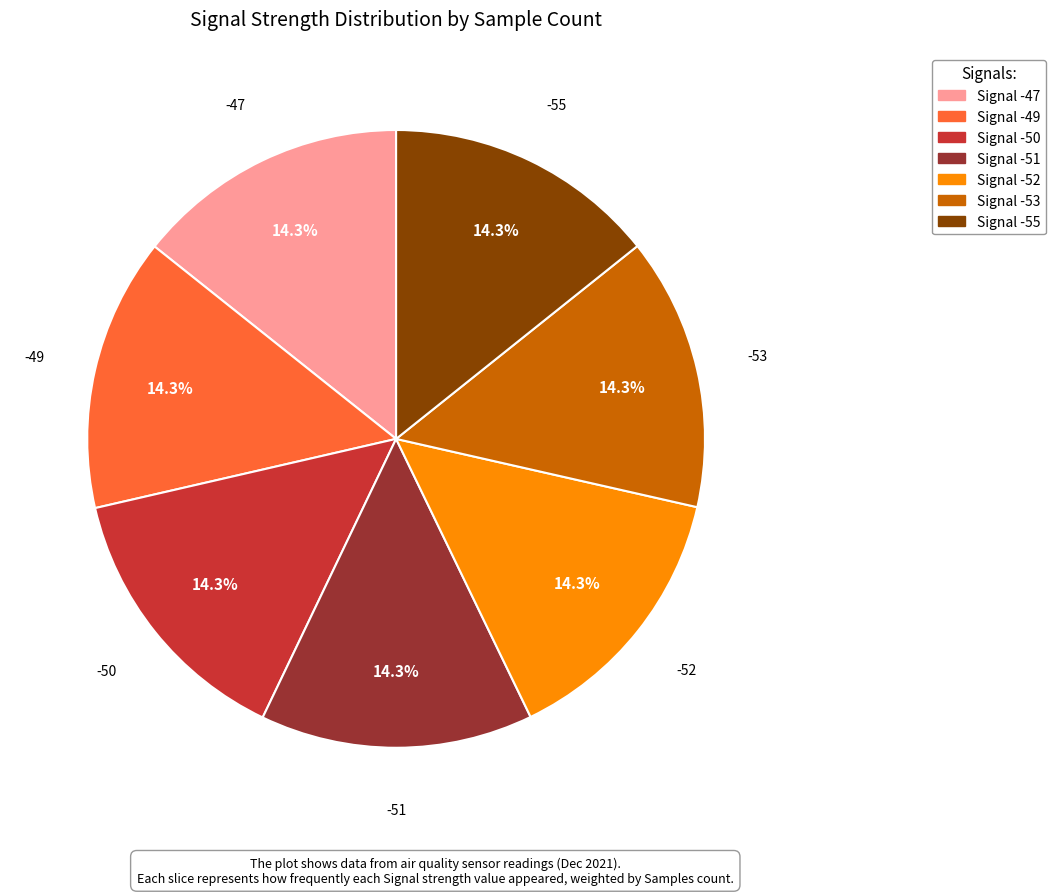

Is there any slice that represents more than half of the pie?

No